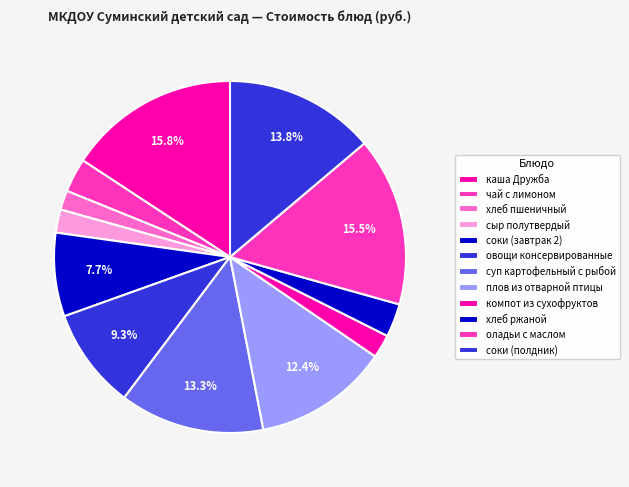

To the nearest percent, what is the average slice percentage?

8%